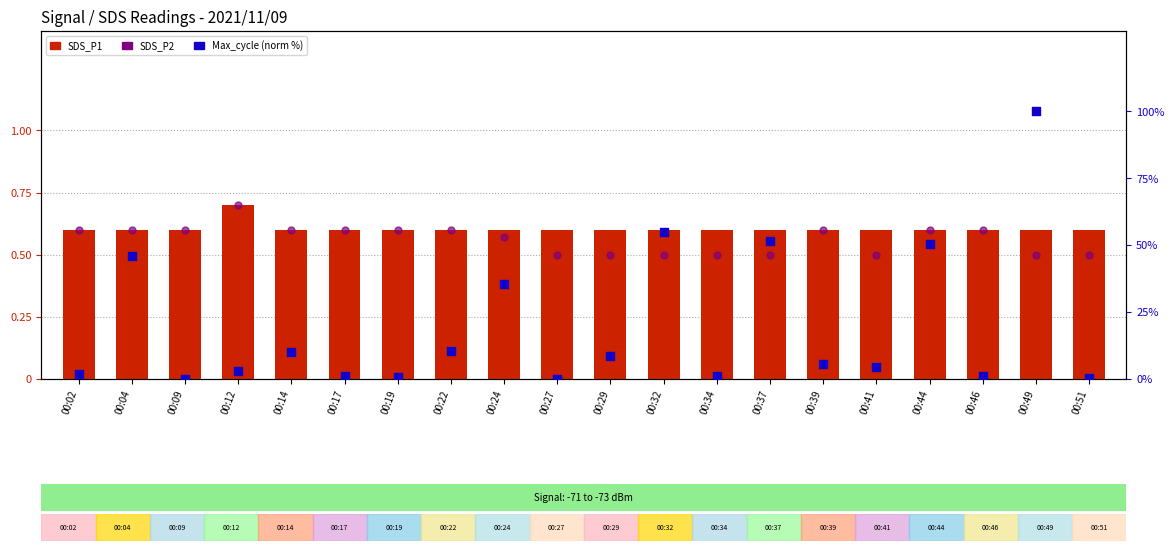

At how many categories does at least one series exceed 88?

1